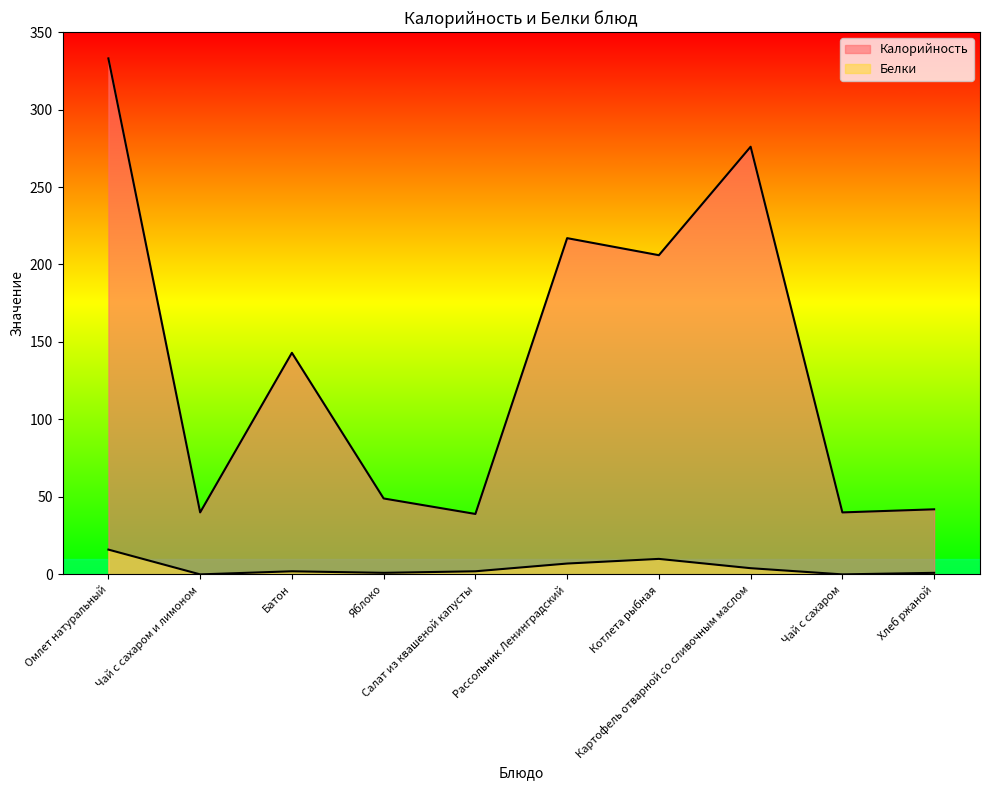

What is the sum of the Белки values at Чай с сахаром and Омлет натуральный?

16